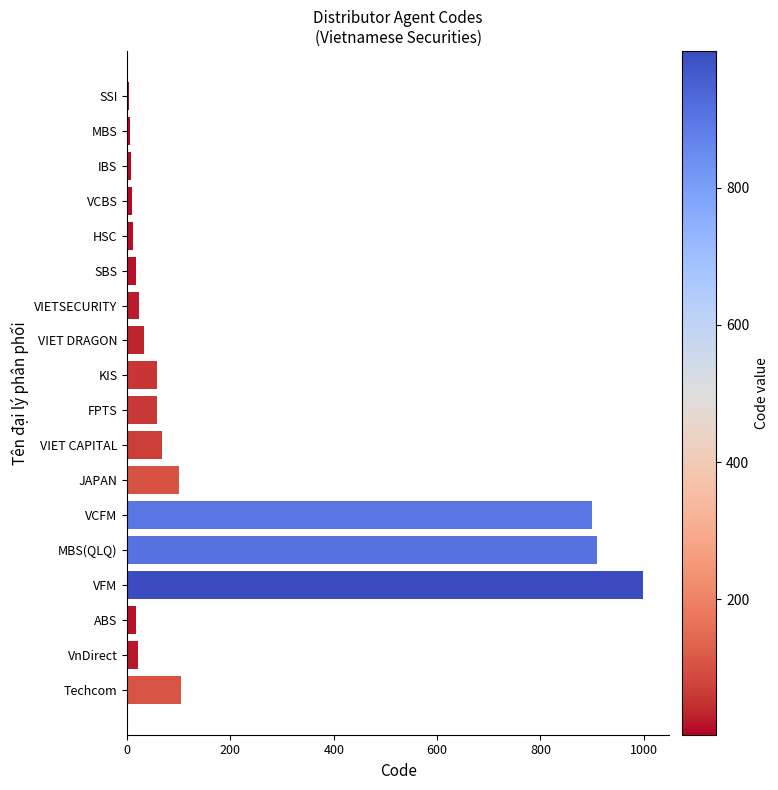

The value at VIETSECURITY is 23. True or false?

True